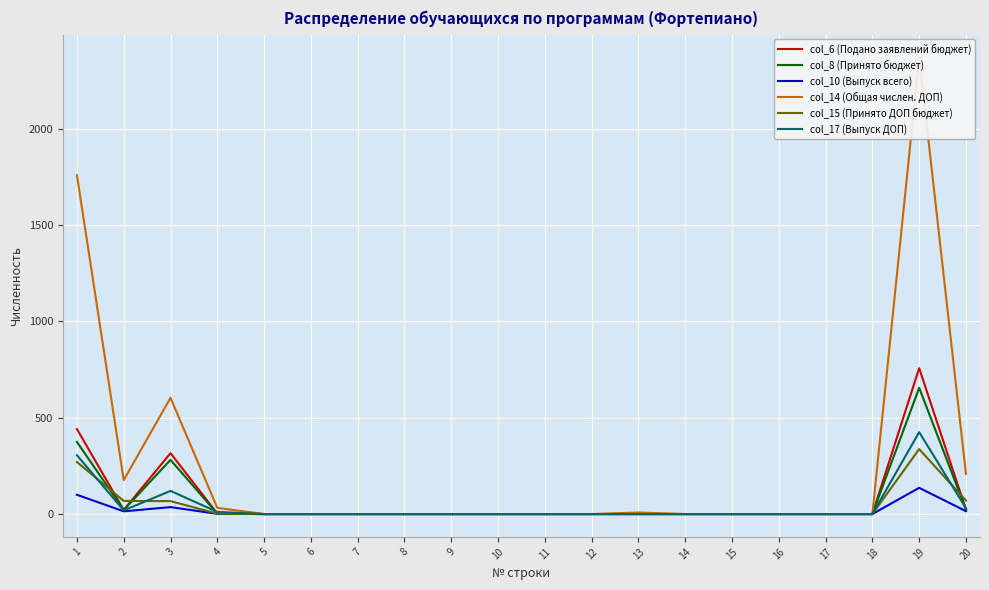

What is the total value across all series at 4?

50